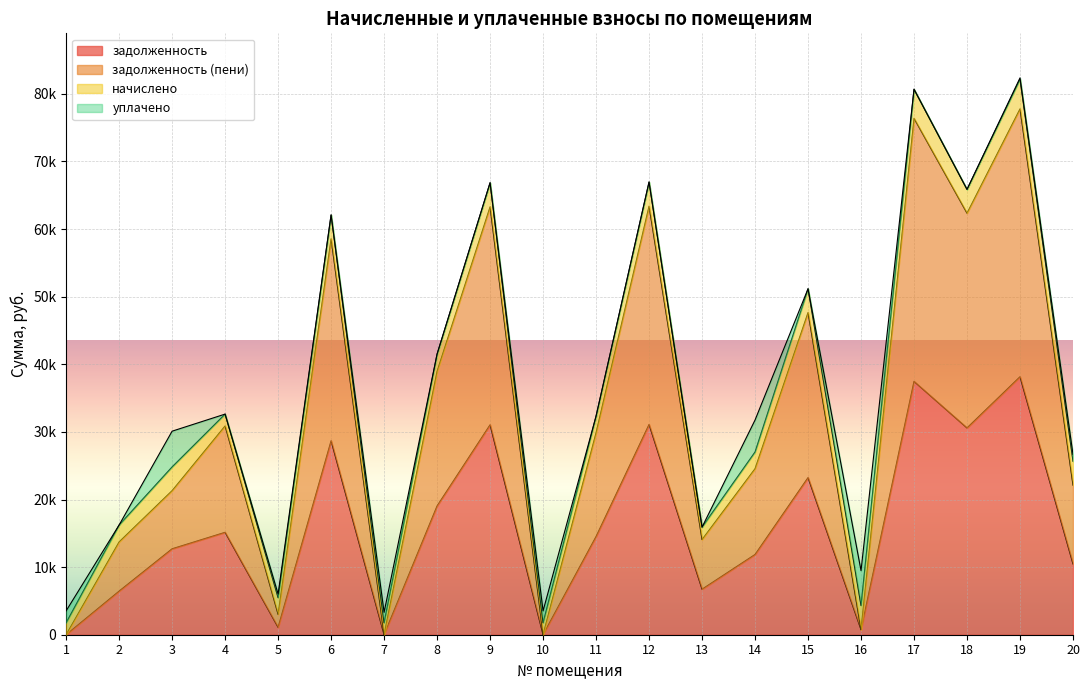

Which category has the highest value in the задолженность series?

19